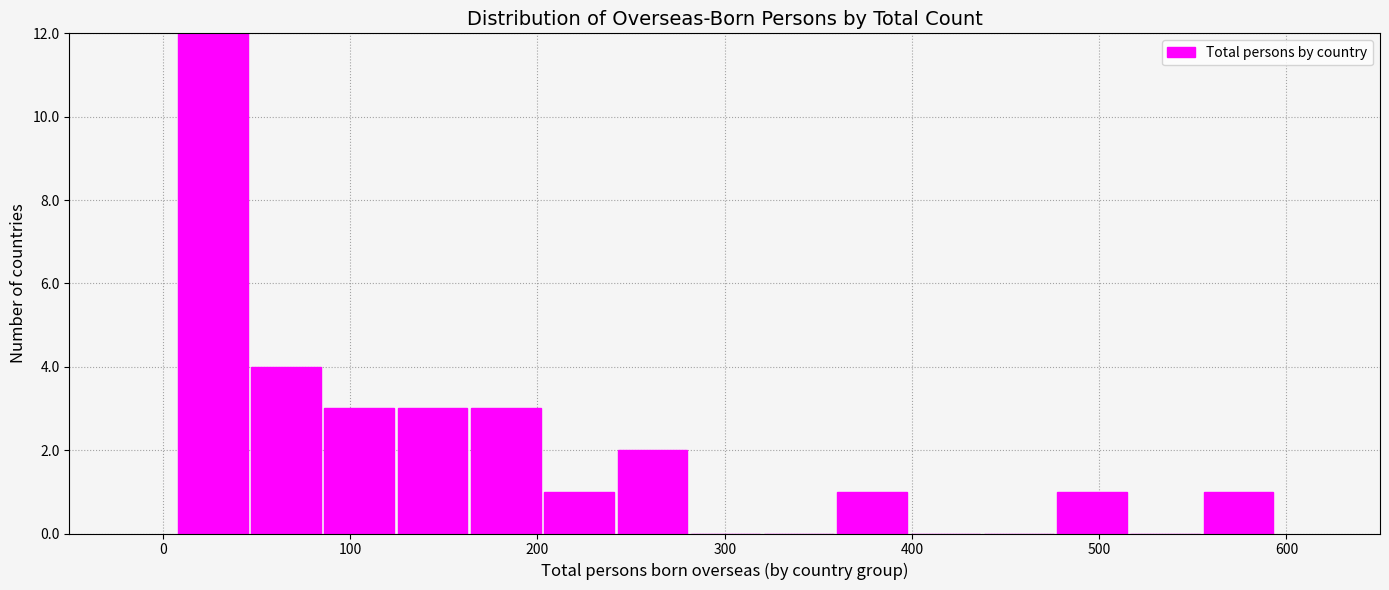

Read against the x-axis, roughly where is the centre of the tallest bar?

30